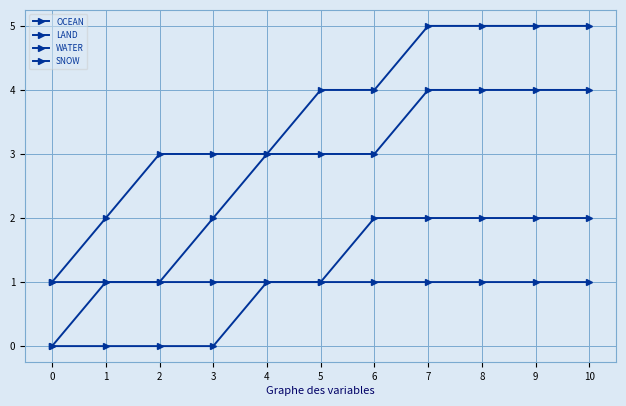

How many categories are shown in the chart?

11